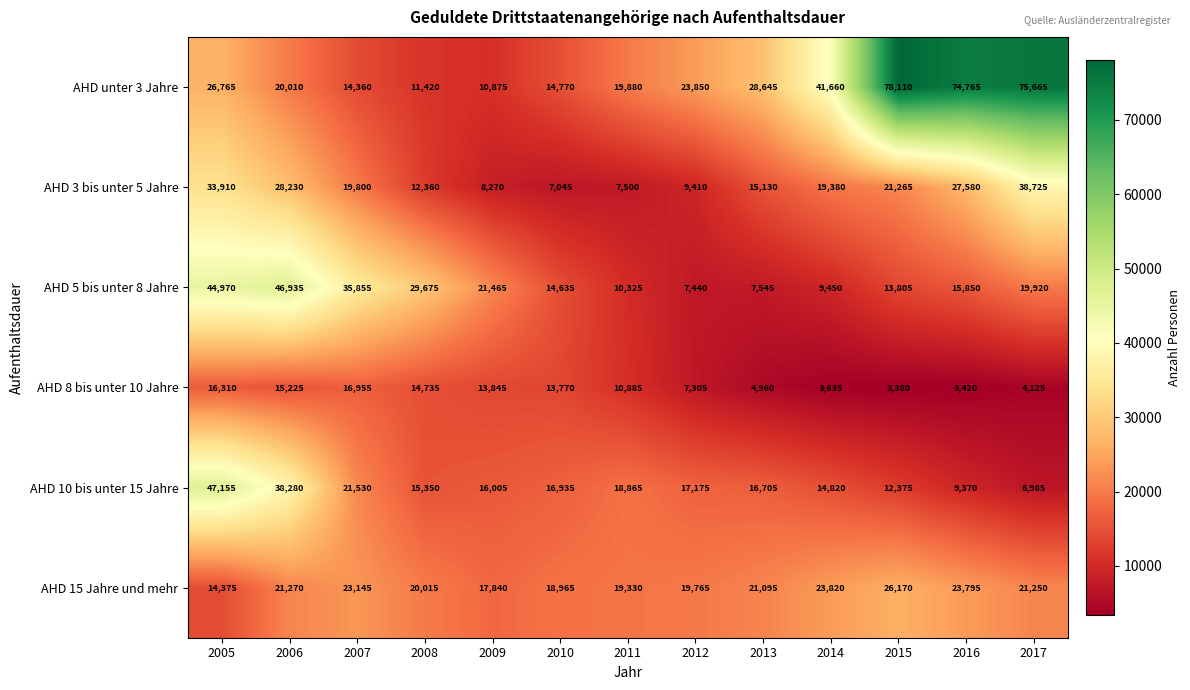

The value of AHD unter 3 Jahre at 2010 is 8558. True or false?

False